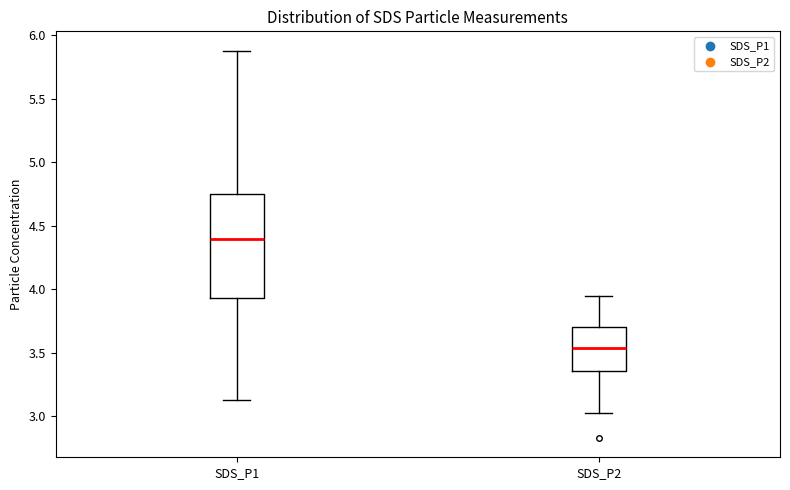

Where does the lower whisker of the box for SDS_P1 end on the y-axis? The values are not printed on the chart, so give them approximately, as read against the axis.

3.15